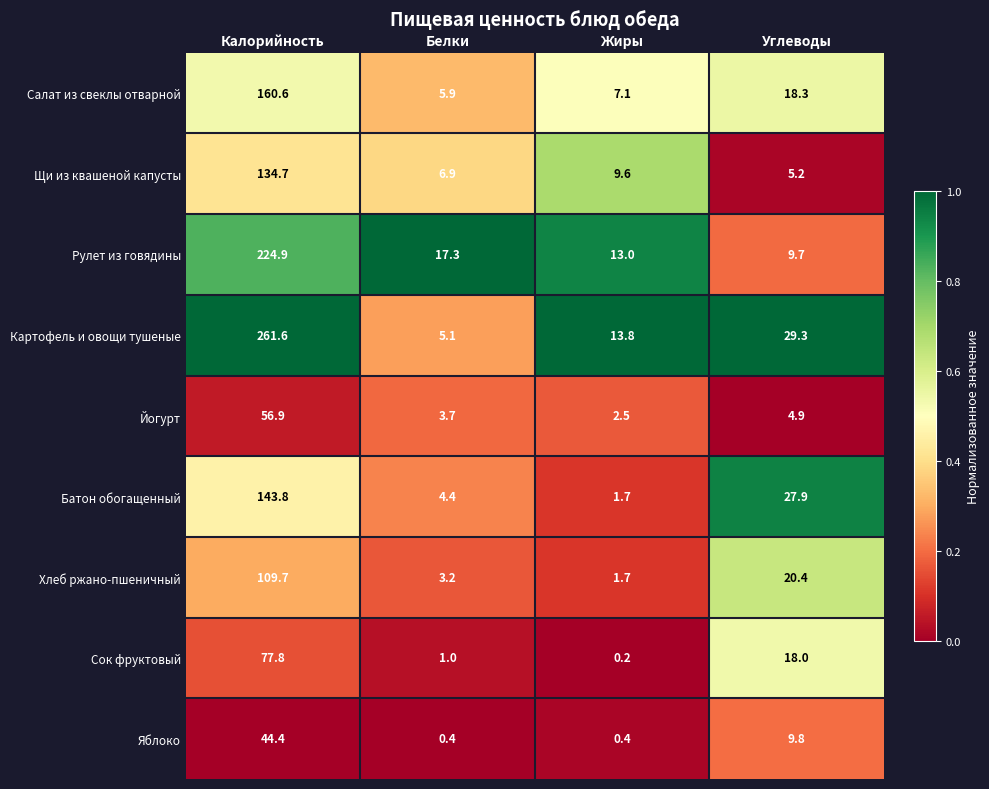

How many values in the Сок фруктовый series are below 18?

2